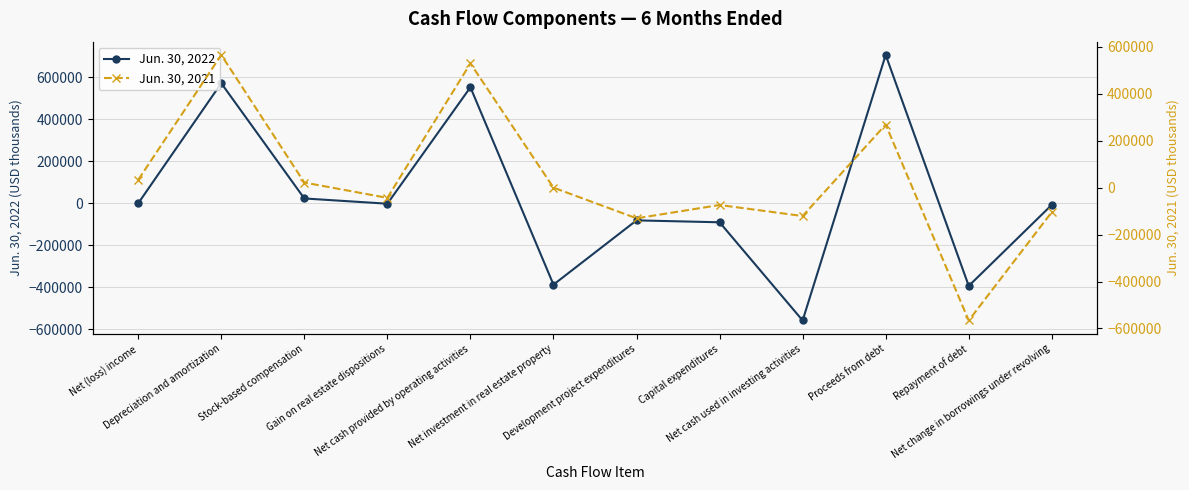

What is the difference between the maximum and minimum values in the Jun. 30, 2022 series?

1266175